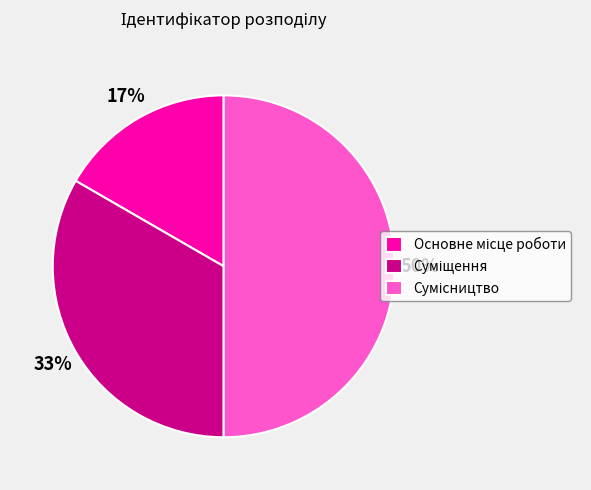

To the nearest percent, what is the difference between the largest and smallest slice percentages?

33%